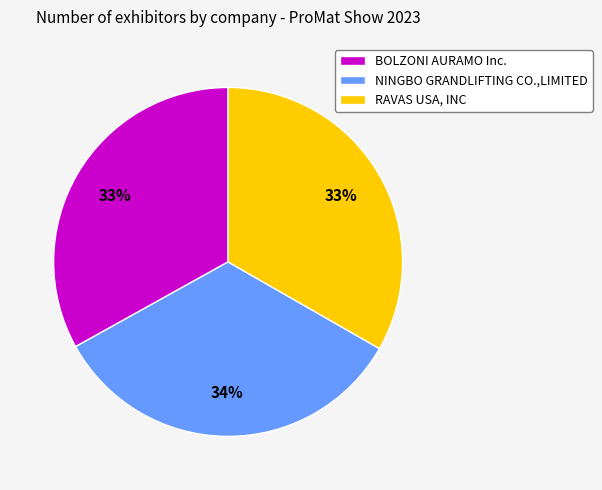

Is it true that BOLZONI AURAMO Inc. is 33% of the pie?

True